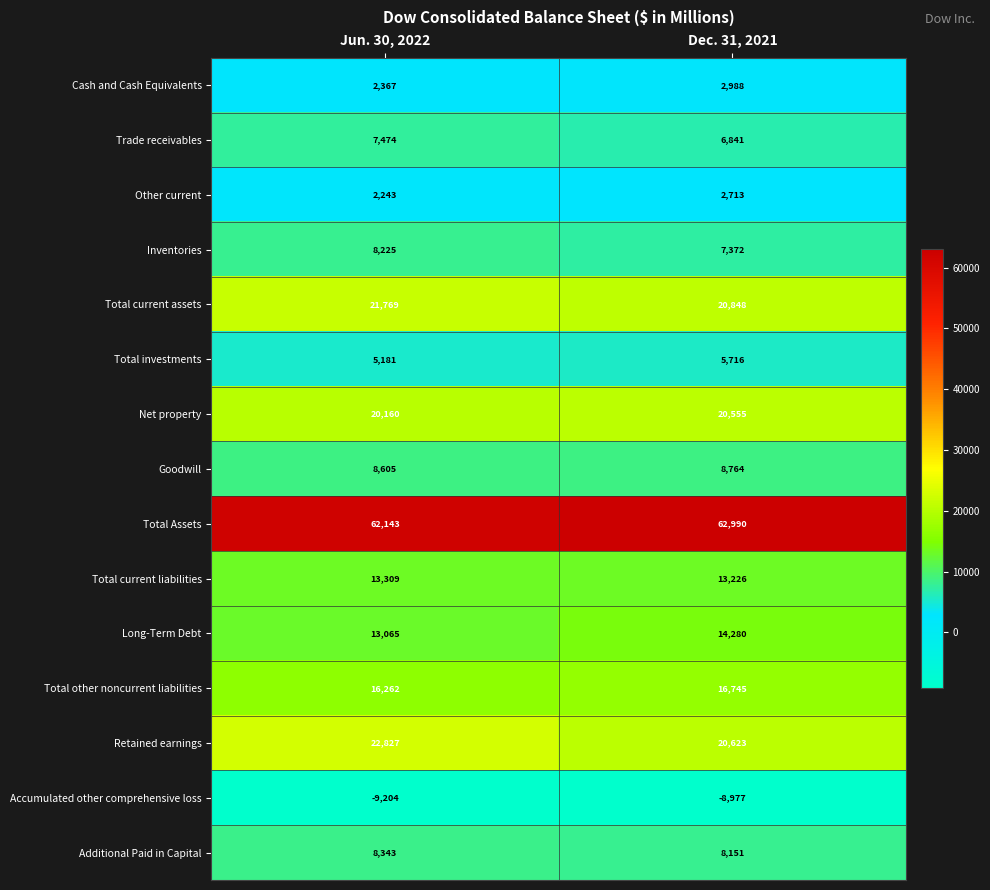

Reading left to right, extract all data points from this chart.

Cash and Cash Equivalents: 2367	2988
Trade receivables: 7474	6841
Other current: 2243	2713
Inventories: 8225	7372
Total current assets: 21769	20848
Total investments: 5181	5716
Net property: 20160	20555
Goodwill: 8605	8764
Total Assets: 62143	62990
Total current liabilities: 13309	13226
Long-Term Debt: 13065	14280
Total other noncurrent liabilities: 16262	16745
Retained earnings: 22827	20623
Accumulated other comprehensive loss: -9204	-8977
Additional Paid in Capital: 8343	8151